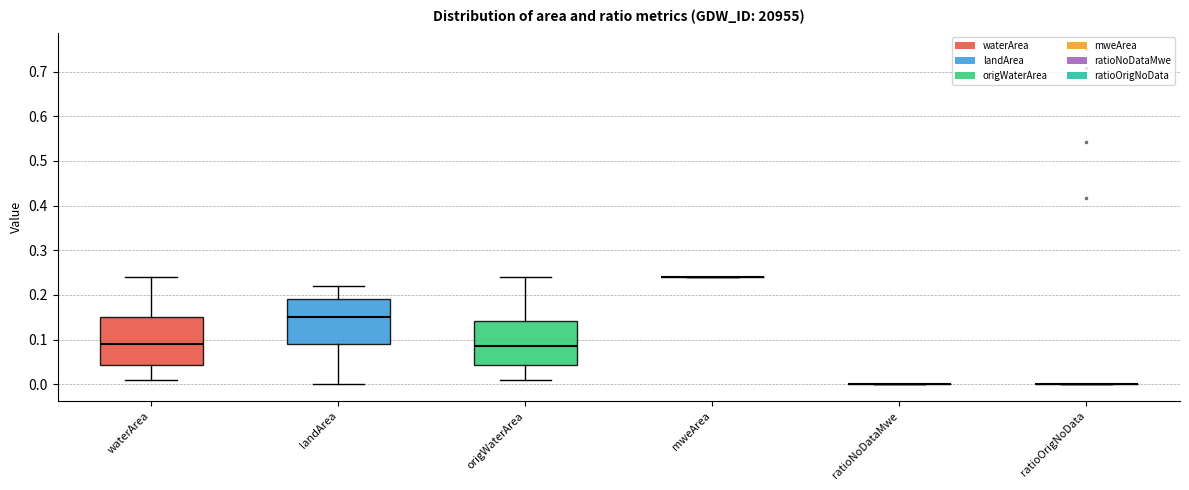

Reading left to right, read every box against the y-axis: the position of its median line, the range the box covers, and the ends of its whiskers. The values are not printed on the chart, so give them approximately, as read against the axis.

waterArea: median 0.09, box 0.04 to 0.15, whiskers 0.01 to 0.24
landArea: median 0.15, box 0.09 to 0.19, whiskers 0.00 to 0.22
origWaterArea: median 0.09, box 0.04 to 0.14, whiskers 0.01 to 0.24
mweArea: box collapsed to a line at 0.24, whiskers 0.24 to 0.24
ratioNoDataMwe: box collapsed to a line at 0.00, whiskers 0.00 to 0.00
ratioOrigNoData: box collapsed to a line at 0.00, whiskers 0.00 to 0.00